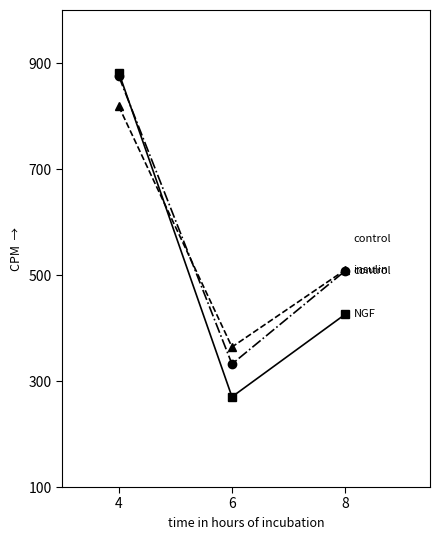

What is the spread (max minus min) of values at 4?

63.8